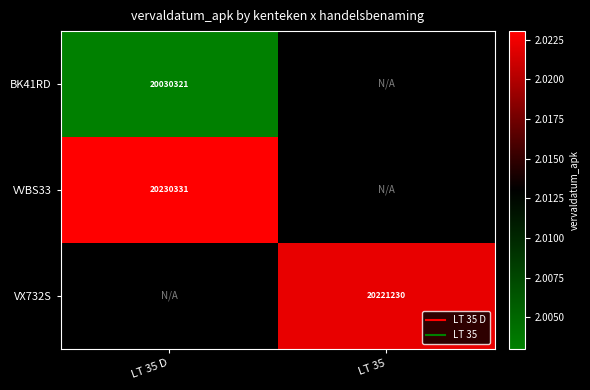

True or false: BK41RD has a value of 9026677.2 at LT 35 D.

False